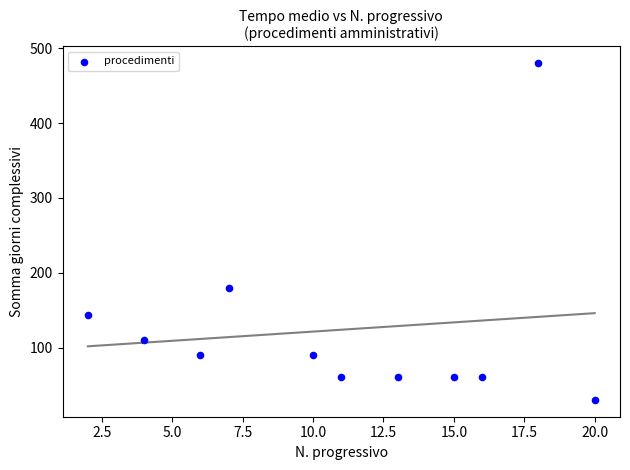

What is the average X value?

11